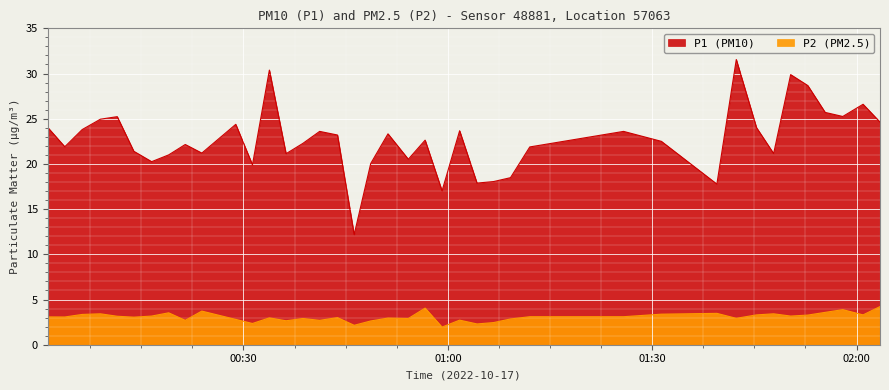

Is the value of P2 at 7 greater than the value of P1 at 13?

No